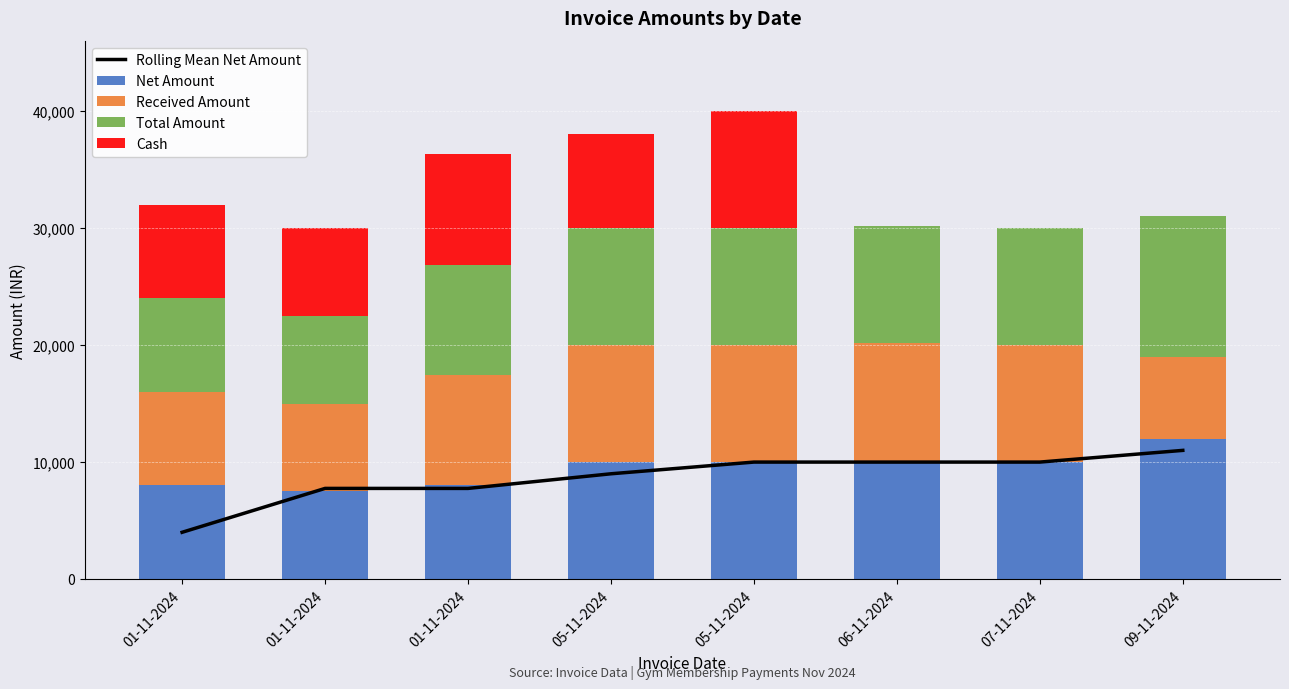

What are all the series names shown in the legend?

Rolling Mean Net Amount, Net Amount, Received Amount, Total Amount, Cash